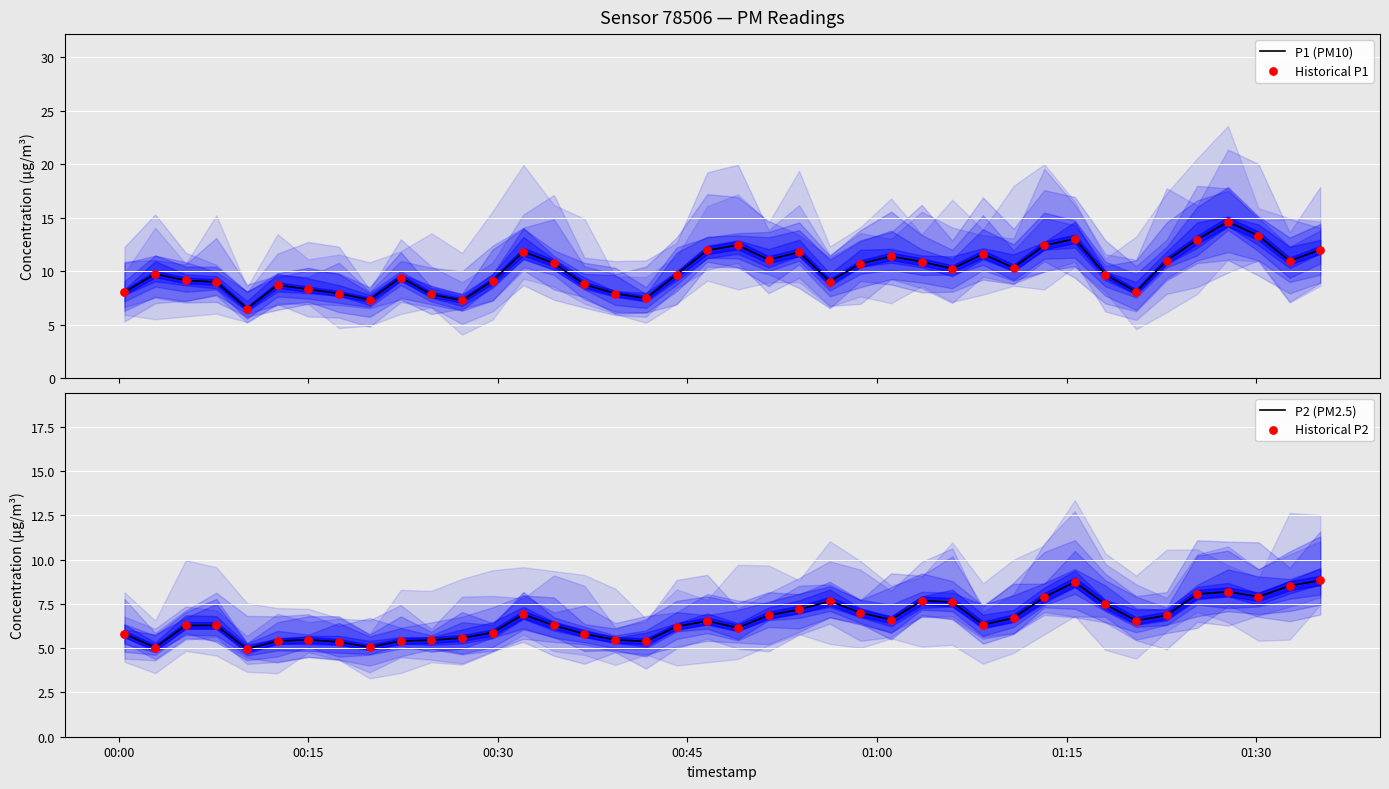

What is the lowest value of the P1 (PM10) series?

6.5